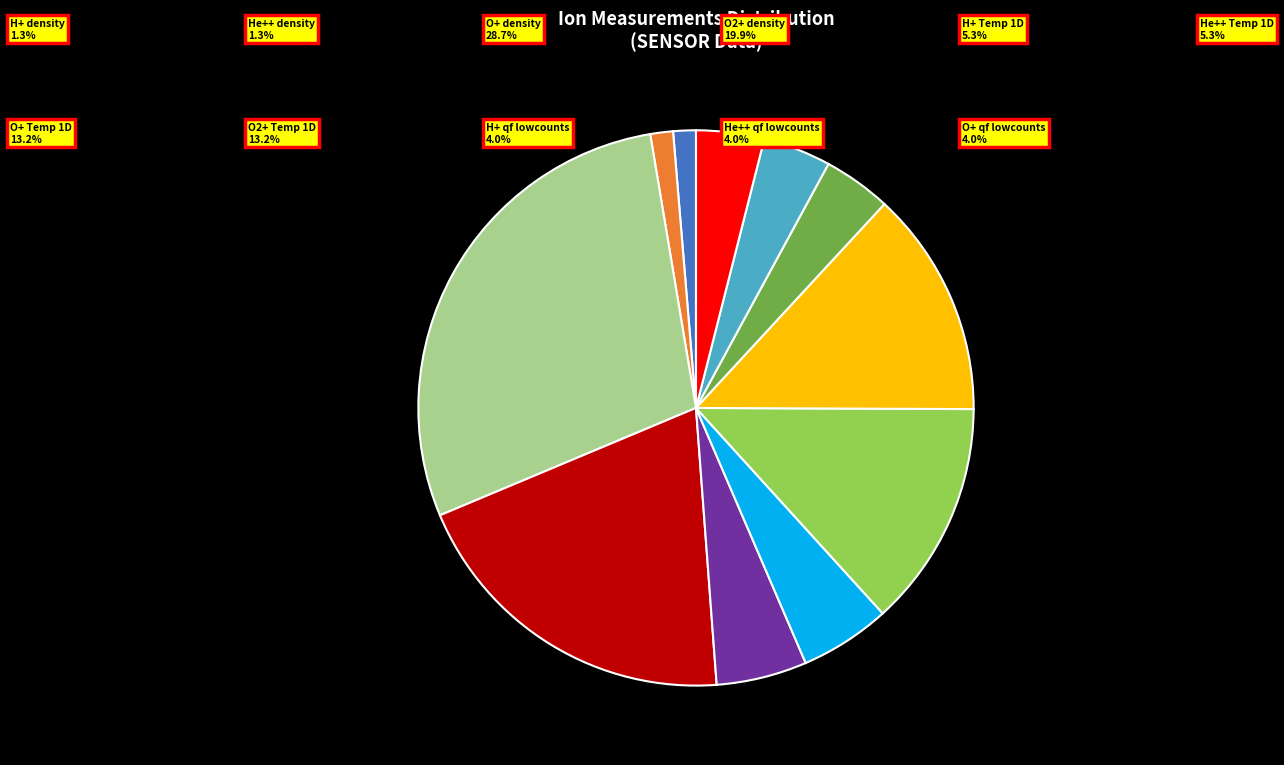

Is there a majority slice in this chart?

No